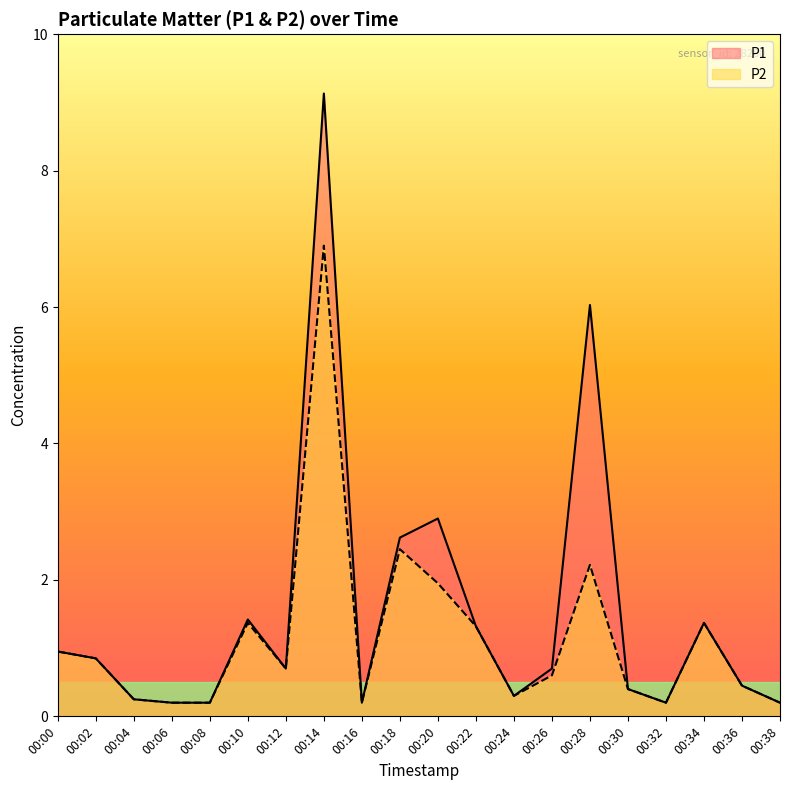

Reading left to right, extract all data points from this chart.

P1: 00:00=0.9	00:02=0.8	00:04=0.2	00:06=0.2	00:08=0.2	00:10=1.4	00:12=0.7	00:14=9.1	00:16=0.2	00:18=2.6	00:20=2.9	00:22=1.3	00:24=0.3	00:26=0.7	00:28=6.0	00:30=0.4	00:32=0.2	00:34=1.4	00:36=0.5	00:38=0.2
P2: 00:00=0.9	00:02=0.8	00:04=0.2	00:06=0.2	00:08=0.2	00:10=1.4	00:12=0.7	00:14=6.9	00:16=0.2	00:18=2.5	00:20=1.9	00:22=1.3	00:24=0.3	00:26=0.6	00:28=2.2	00:30=0.4	00:32=0.2	00:34=1.4	00:36=0.5	00:38=0.2